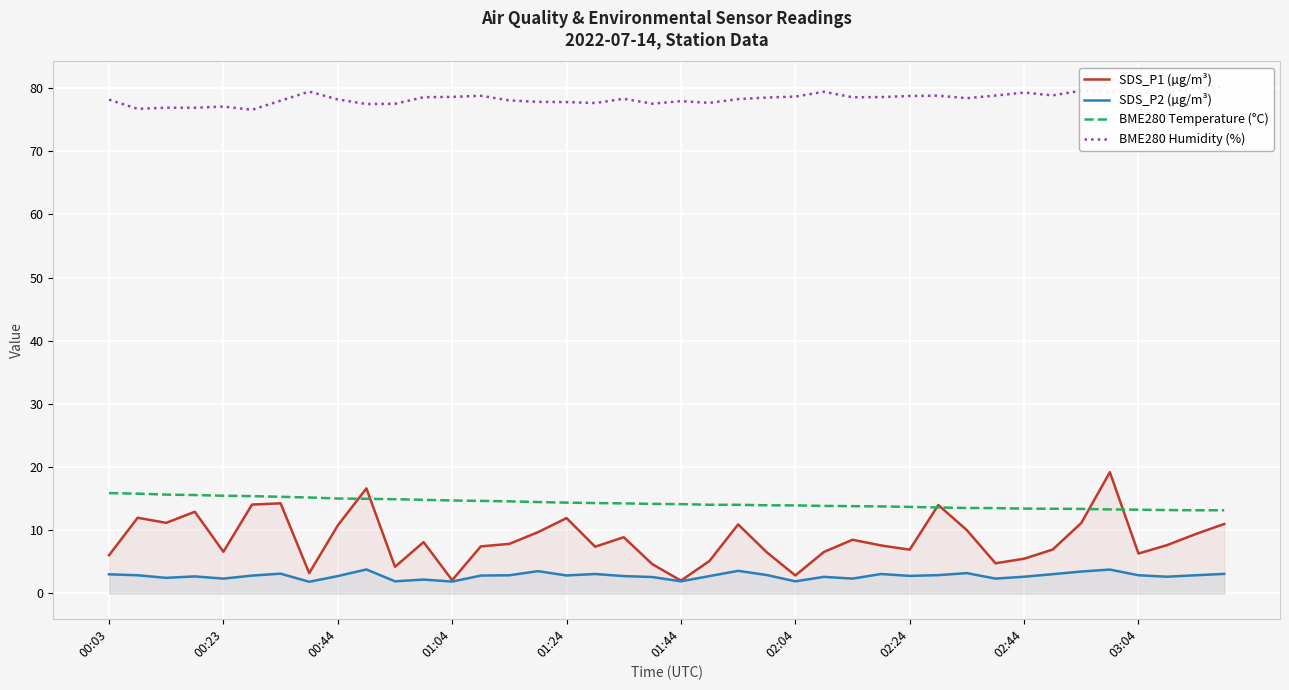

In SDS_P2 (µg/m³), how many points are higher than both neighbors (excluding endpoints)?

11